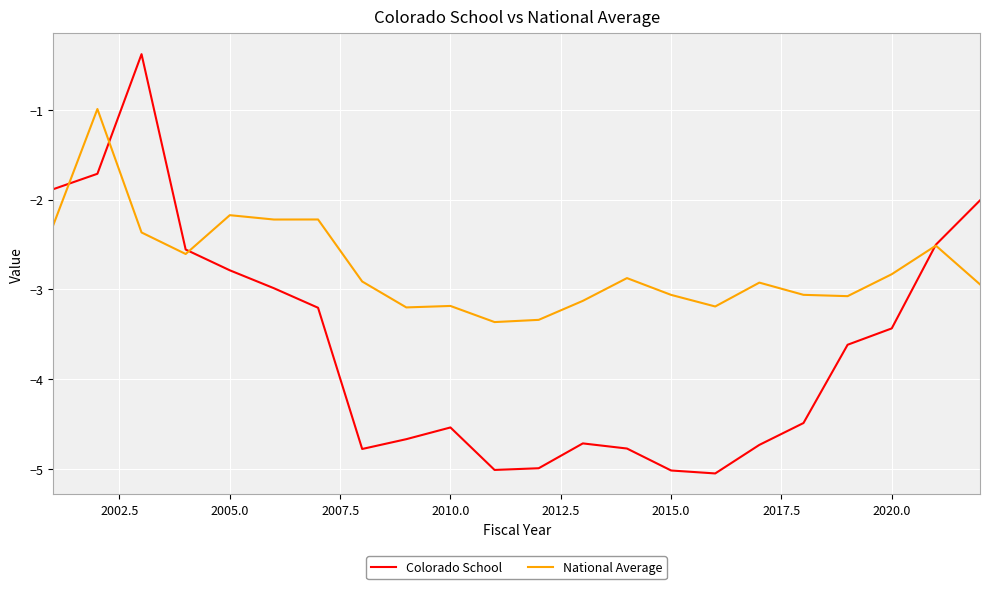

Which series has the widest spread of values?

Colorado School